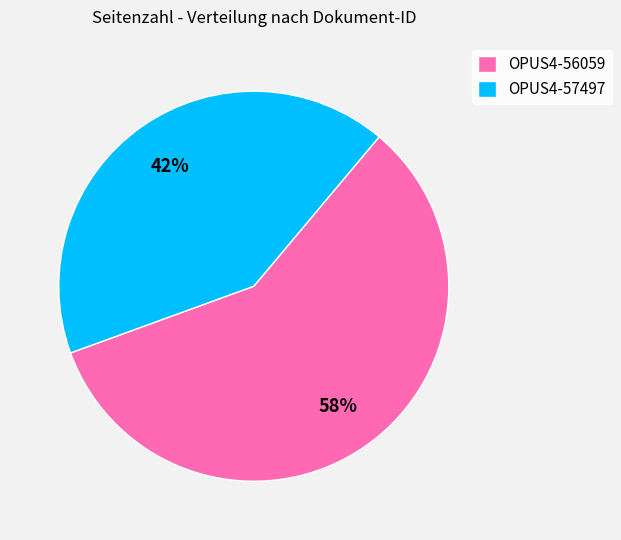

True or false: OPUS4-57497 accounts for 42% of the total.

True